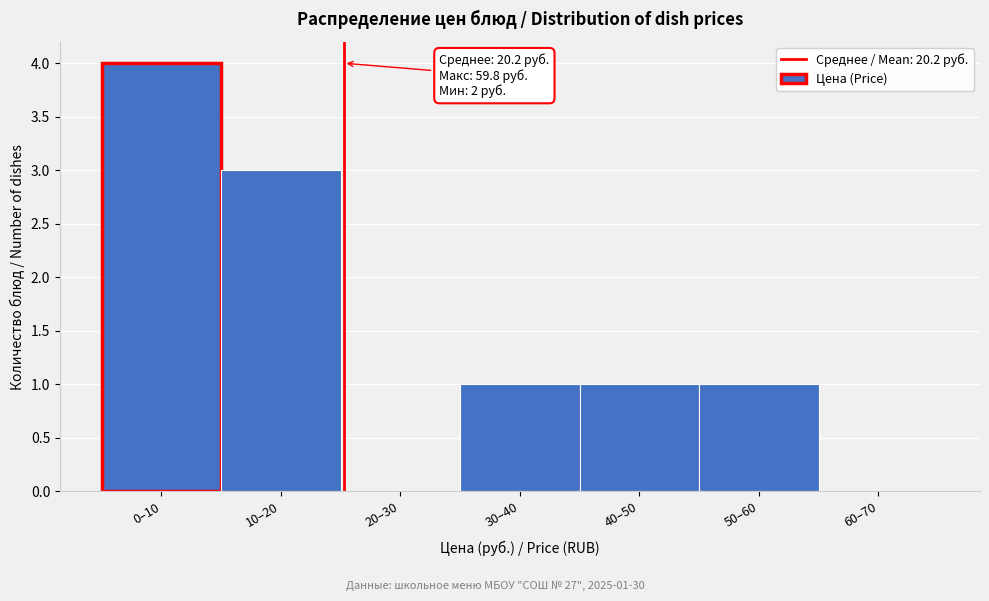

Reading left to right, what are all the values shown in this chart?

0–10=4	10–20=3	20–30=0	30–40=1	40–50=1	50–60=1	60–70=0